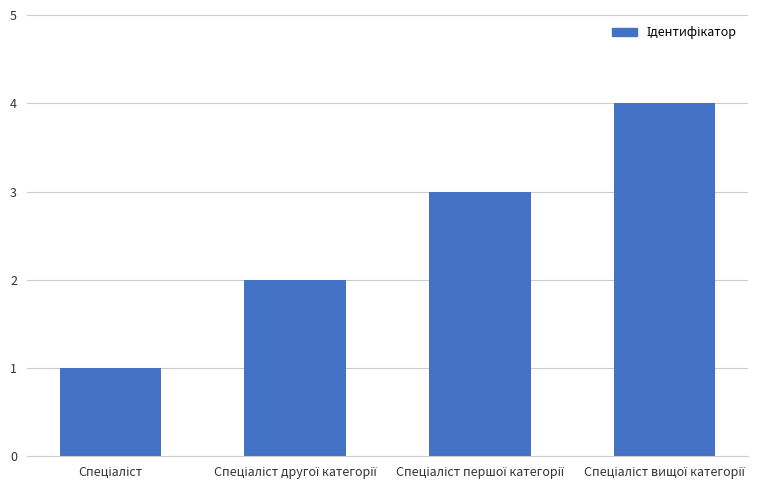

What is the sum of all values?

10